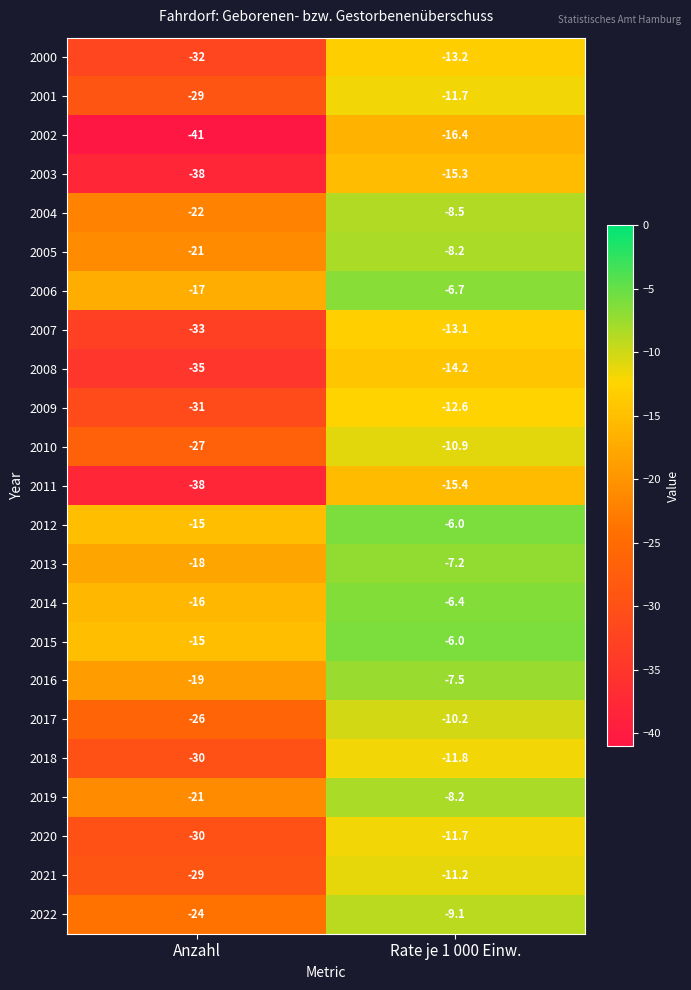

The 2015 series shows -10.3 at Rate je 1 000 Einw.. True or false?

False